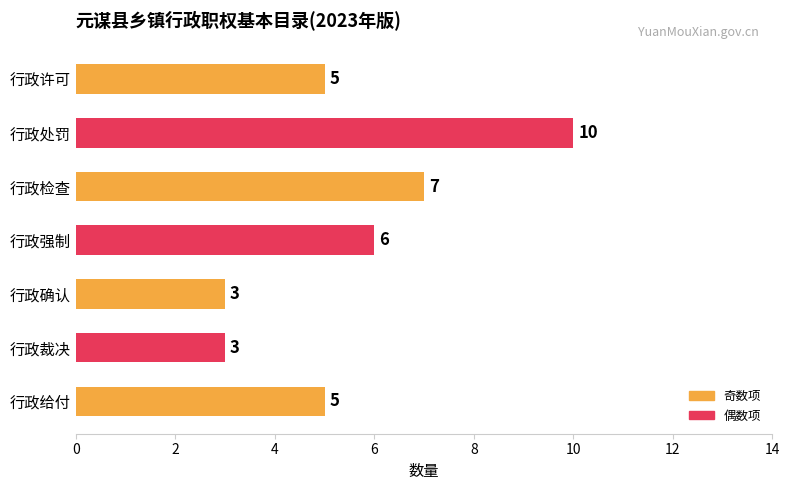

What is the label of the 2nd bar from the top?

行政处罚